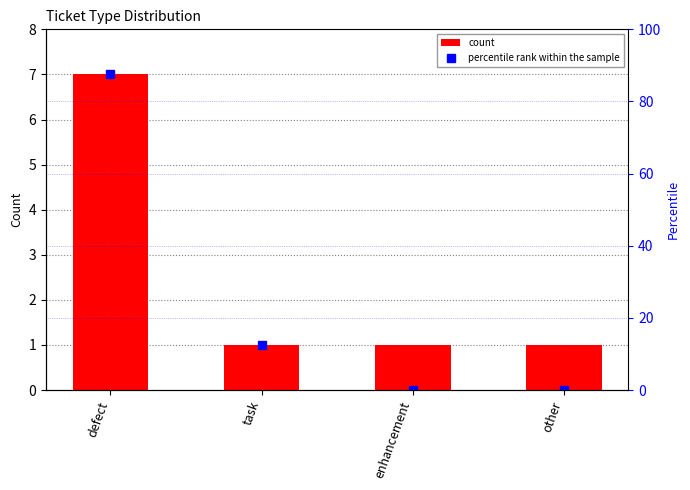

How many series are shown in this chart?

2